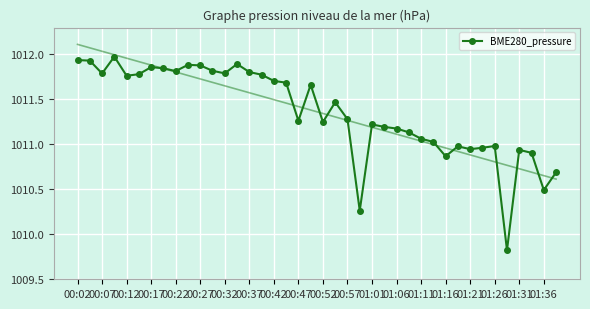

Where is the first local minimum for BME280_pressure?

00:07